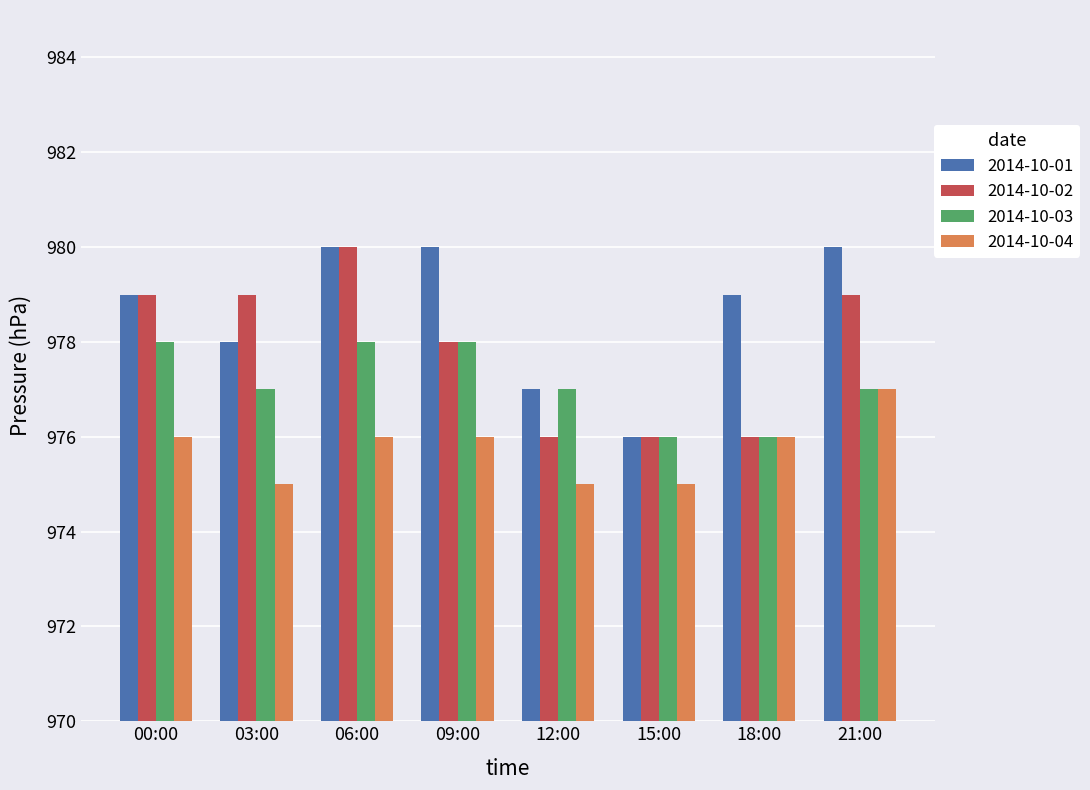

What are all the series names shown in the legend?

2014-10-01, 2014-10-02, 2014-10-03, 2014-10-04